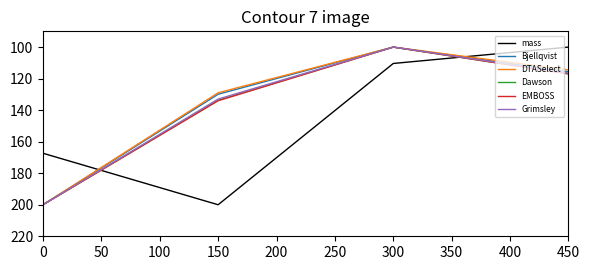

Is it true that mass equals 165.6 at 300?

False